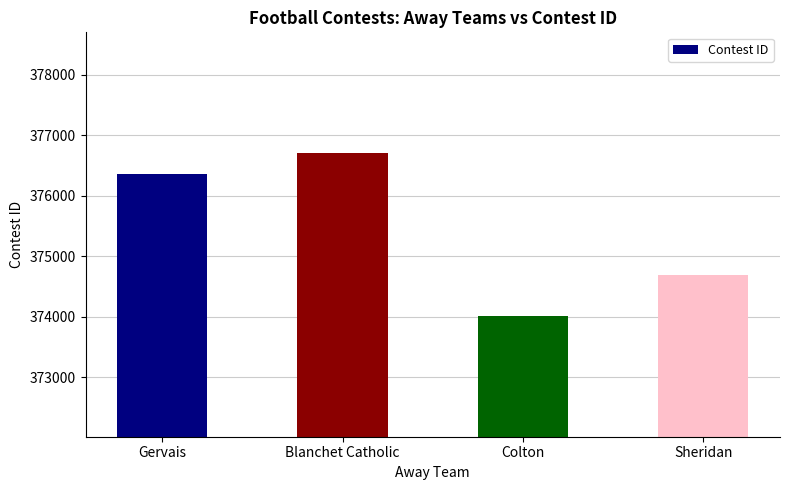

What is the label of the 2nd bar from the right?

Colton